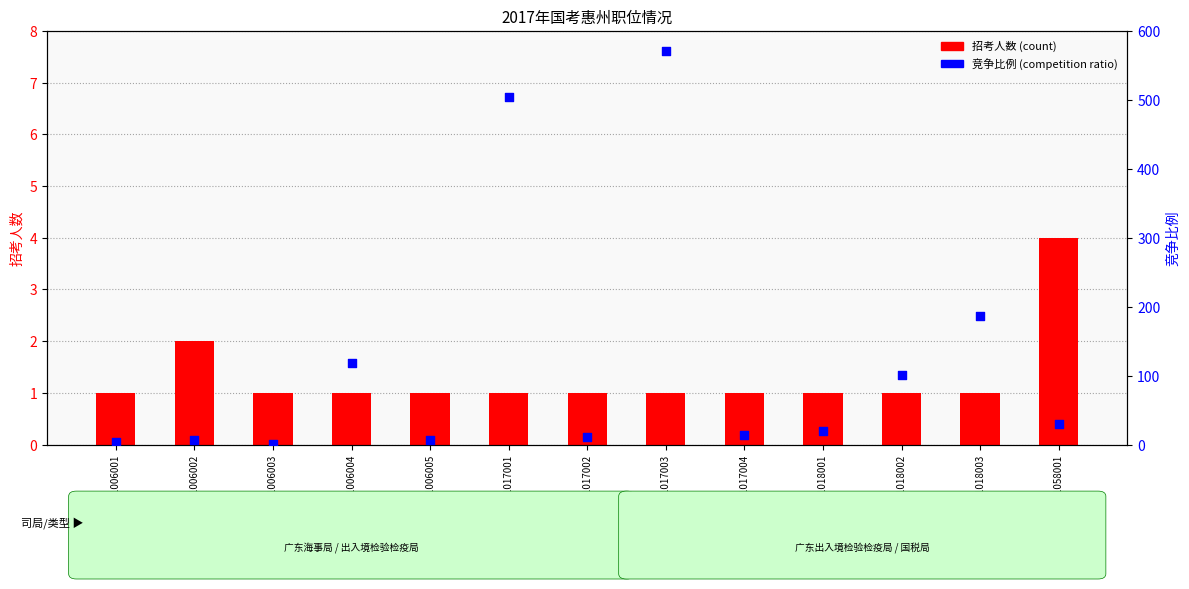

Is the value of 竞争比例 at 701018001 greater than the value of 招考人数(count) at 701006004?

Yes